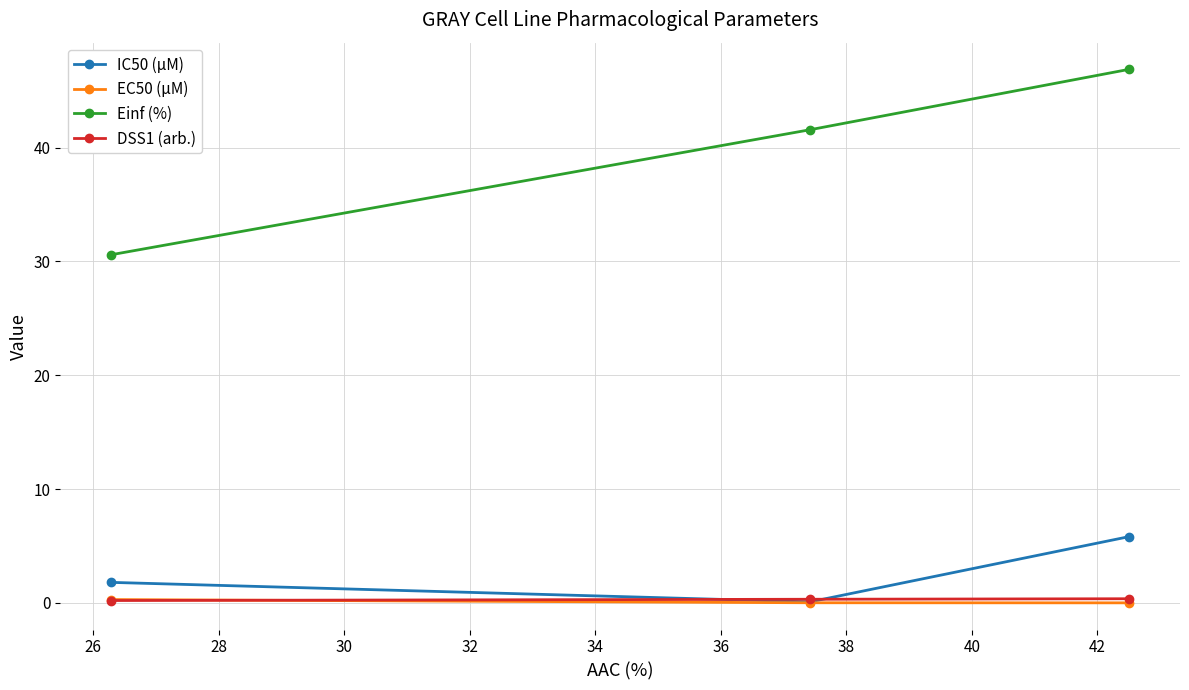

At how many categories does at least one series exceed 17?

3